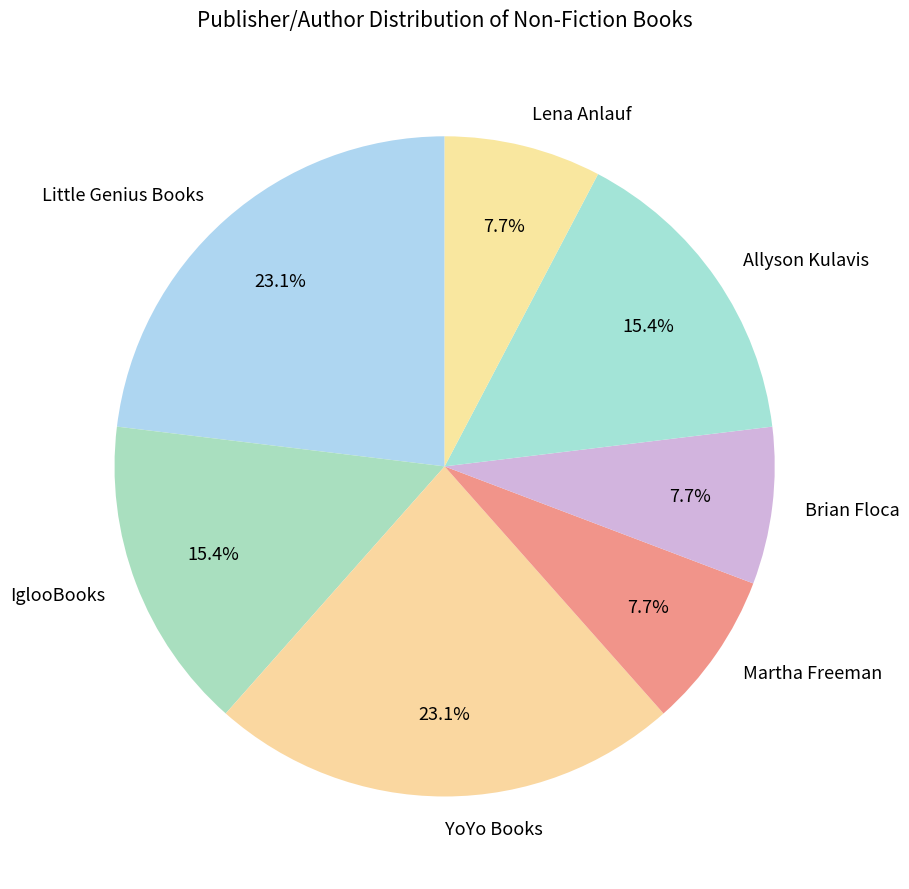

Is there a majority slice in this chart?

No